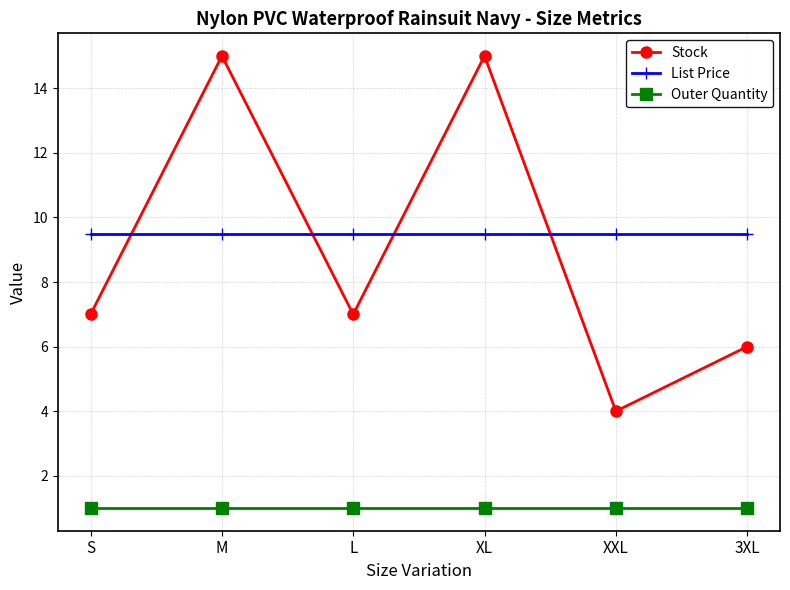

Is it true that Stock equals 7.0 at S?

True